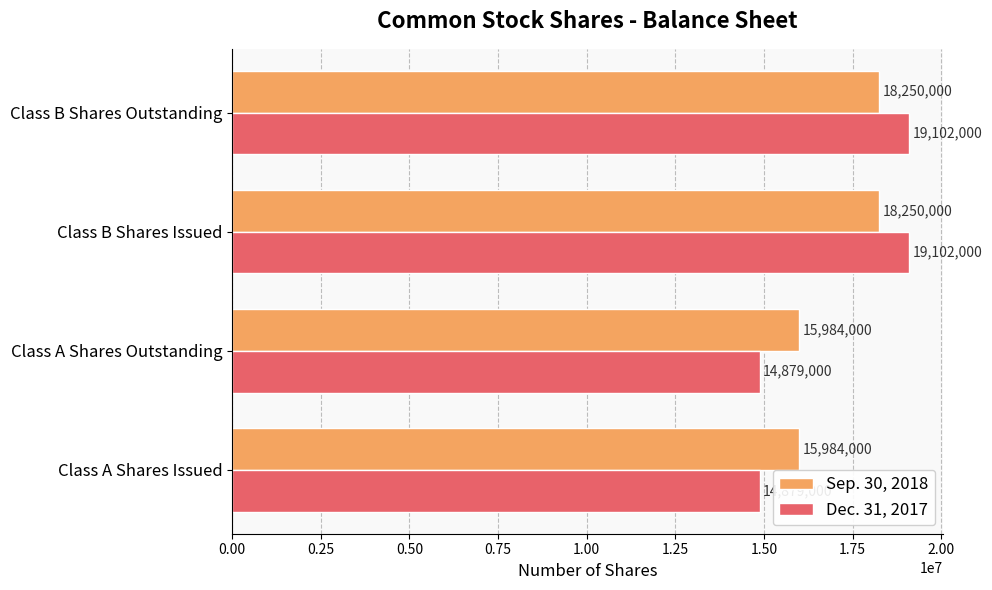

How many data points does each series have?

4